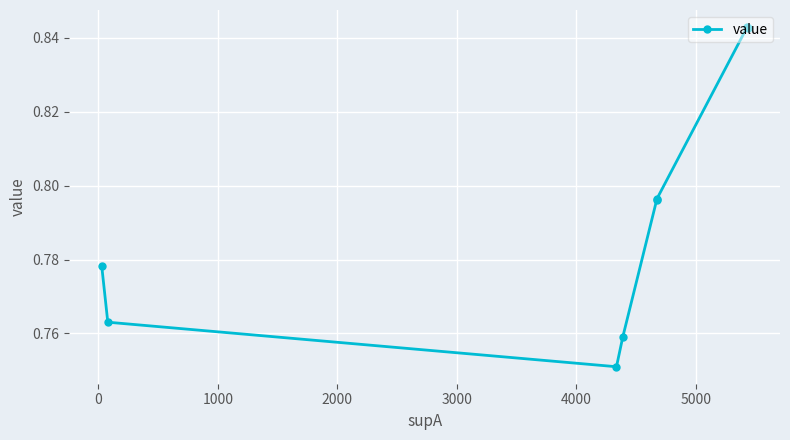

How many values are between 0 and 1?

8